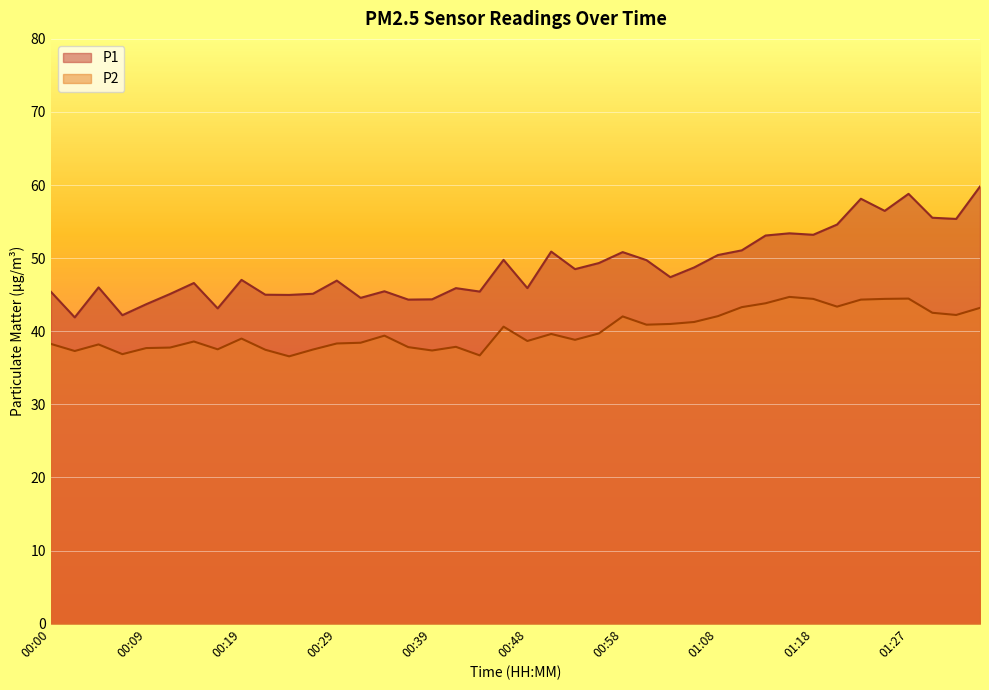

How many data points in P2 are less than 39?

19